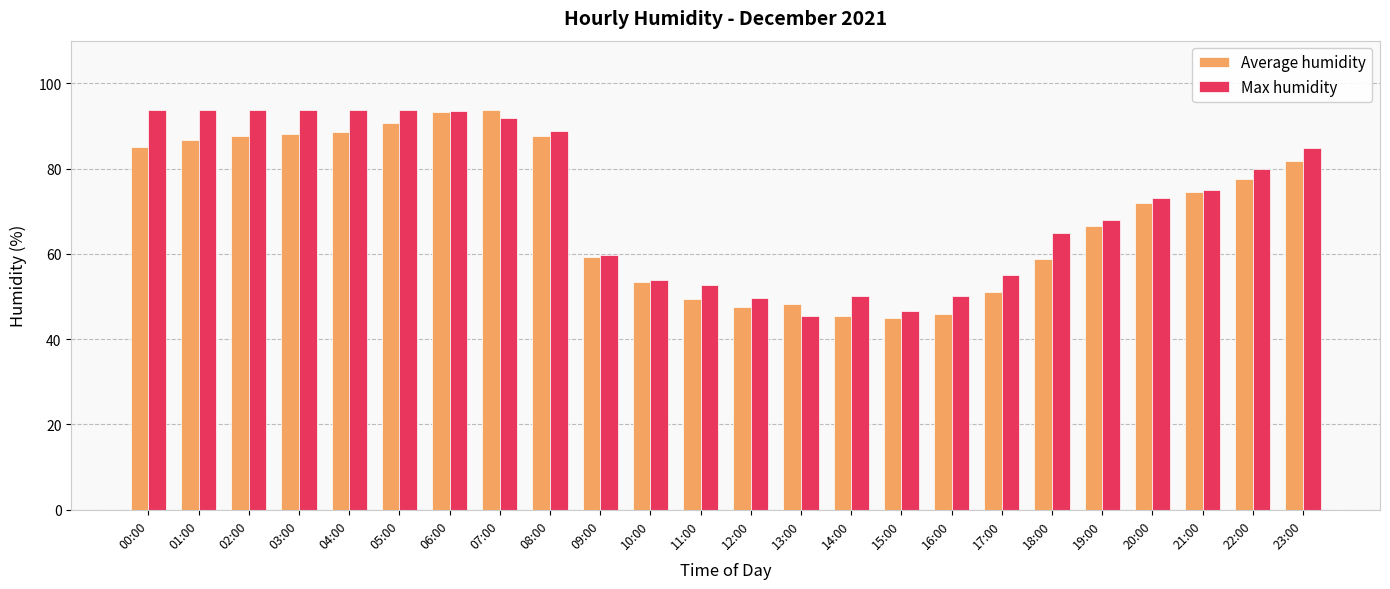

Which category has the lowest value in the Max humidity series?

13:00